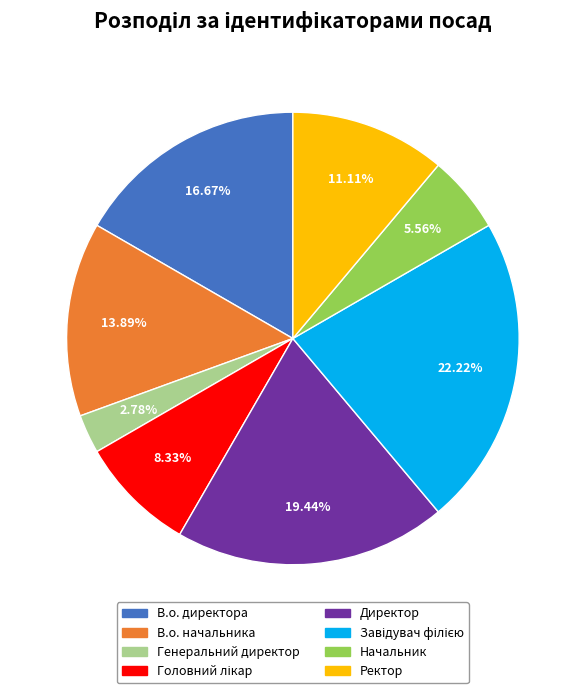

Is the sum of В.о. директора and Генеральний директор greater than half?

No